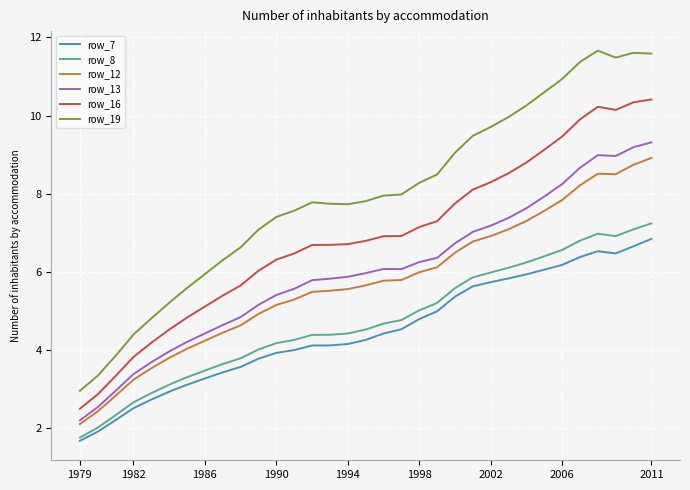

True or false: row_19 and row_7 cross at least once.

False